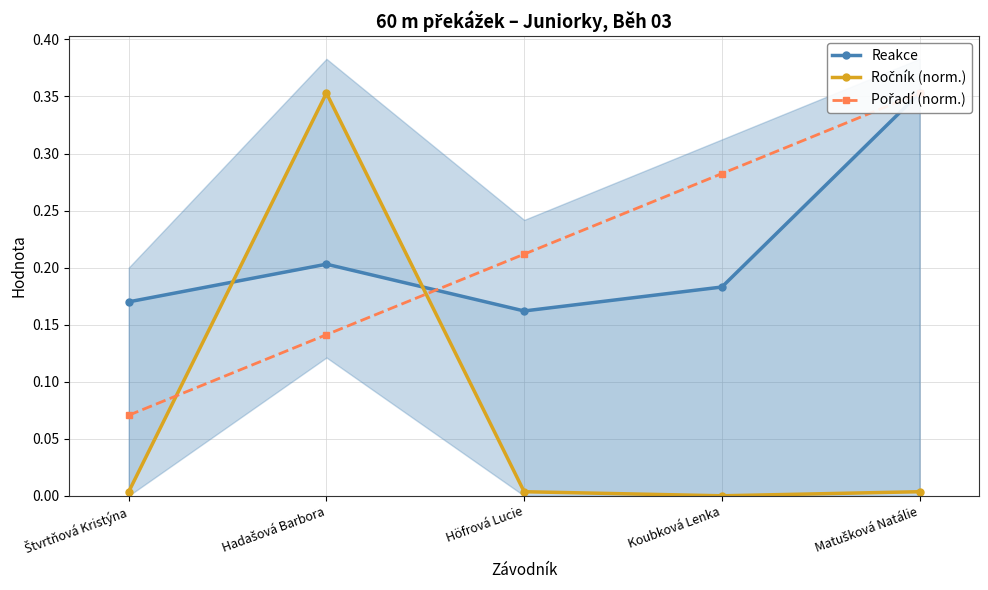

Which series has the largest total across all categories?

Reakce